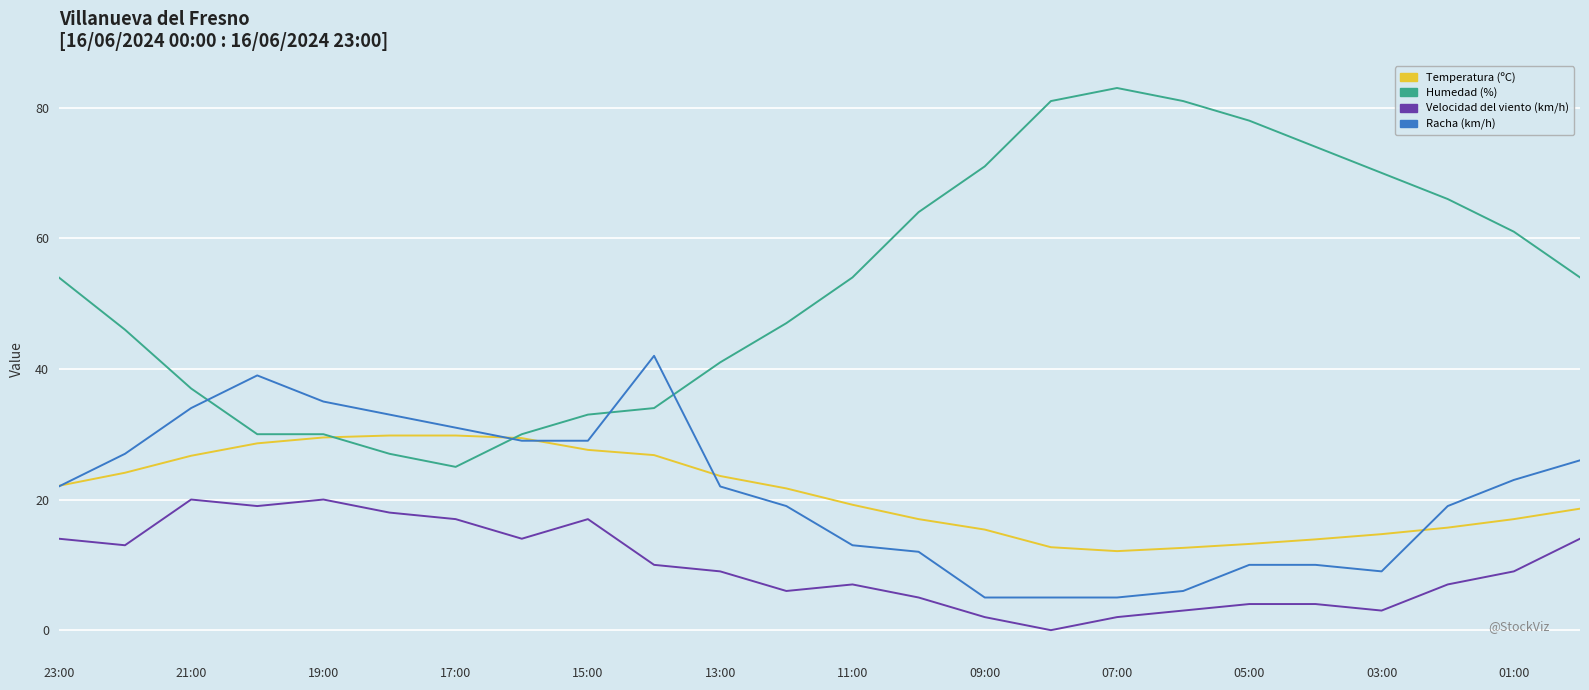

List the series in order of their peak value, lowest first.

Velocidad del viento (km/h), Temperatura (ºC), Racha (km/h), Humedad (%)